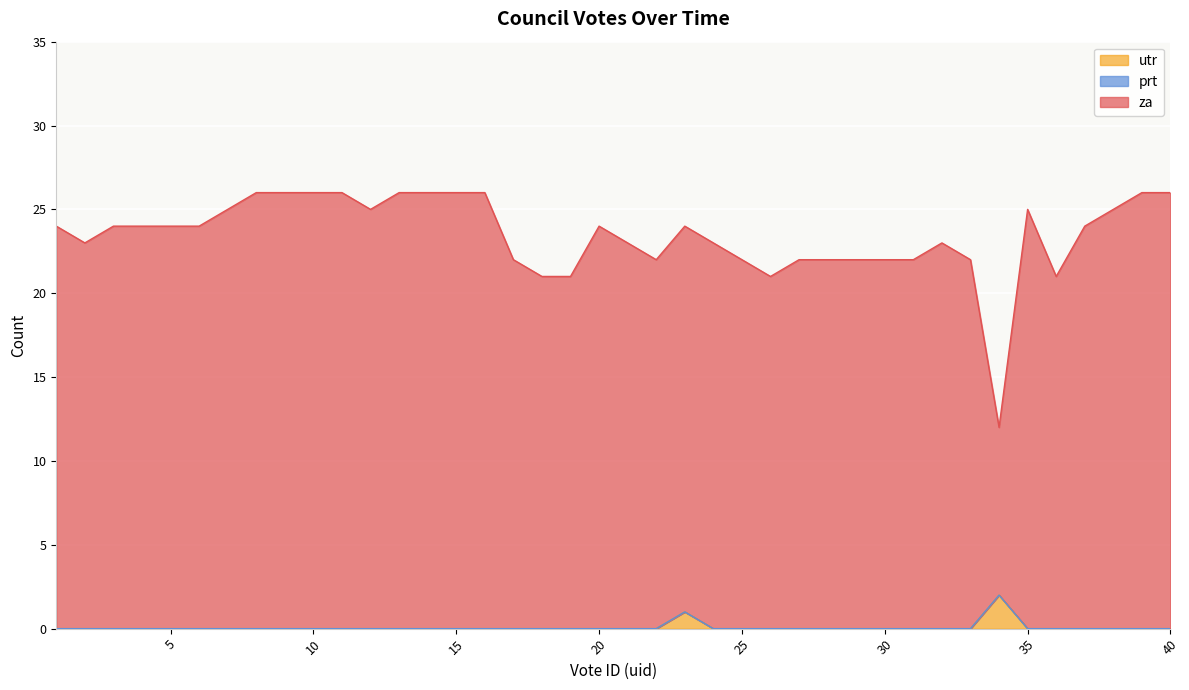

At which label does utr reach its minimum?

1